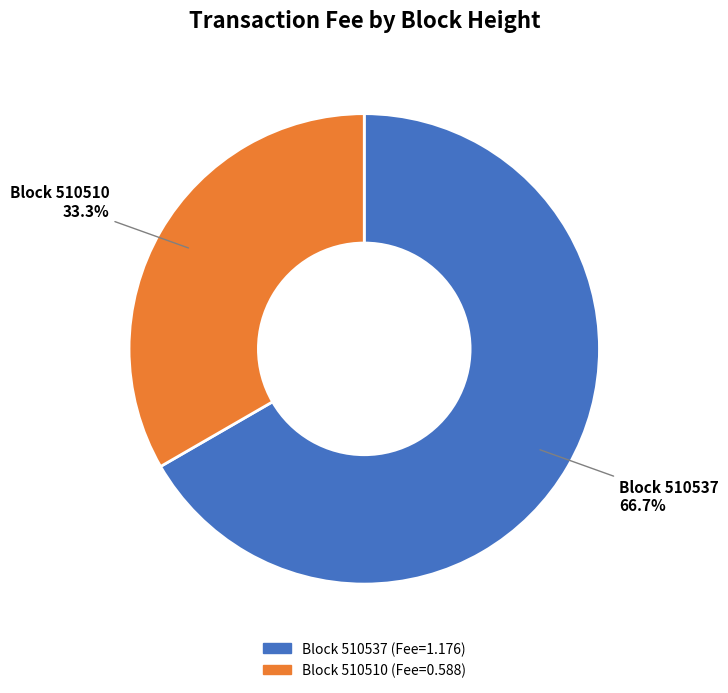

Is there a majority slice in this chart?

Yes